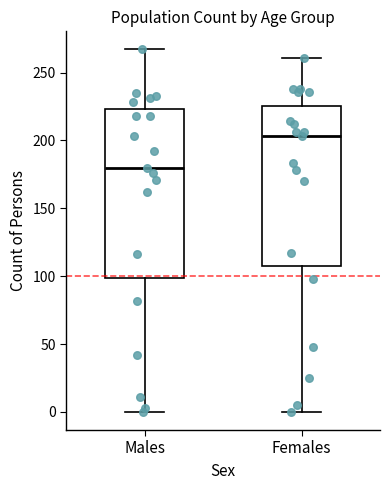

Comparing the boxes themselves (not the whiskers), which one is the tallest?

Males